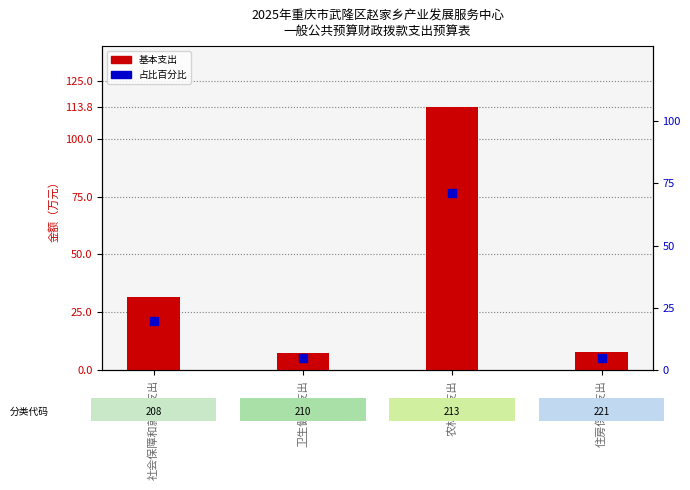

Which series has the largest total across all categories?

基本支出